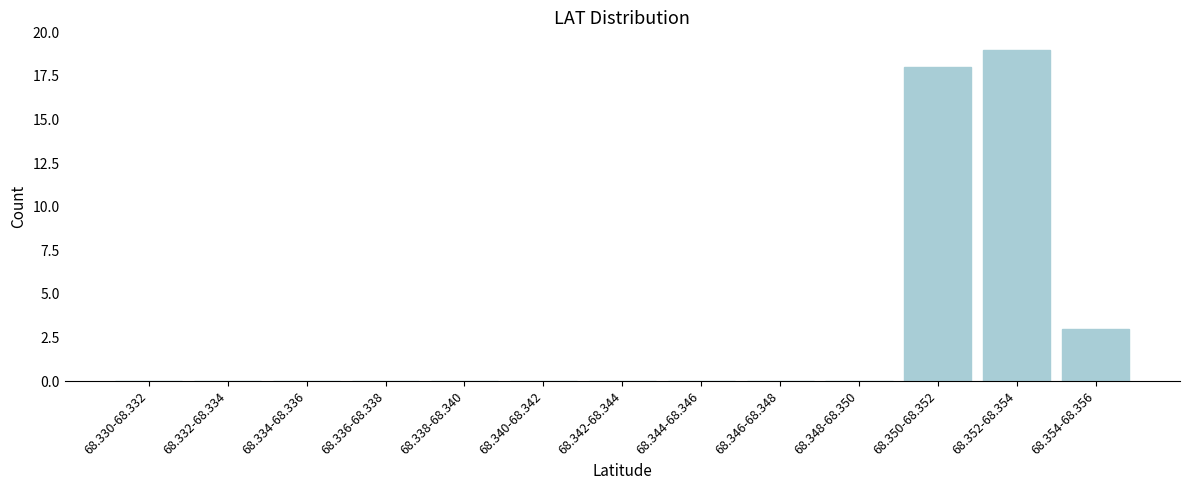

Reading left to right, extract all data points from this chart.

68.330-68.332=0	68.332-68.334=0	68.334-68.336=0	68.336-68.338=0	68.338-68.340=0	68.340-68.342=0	68.342-68.344=0	68.344-68.346=0	68.346-68.348=0	68.348-68.350=0	68.350-68.352=18	68.352-68.354=19	68.354-68.356=3